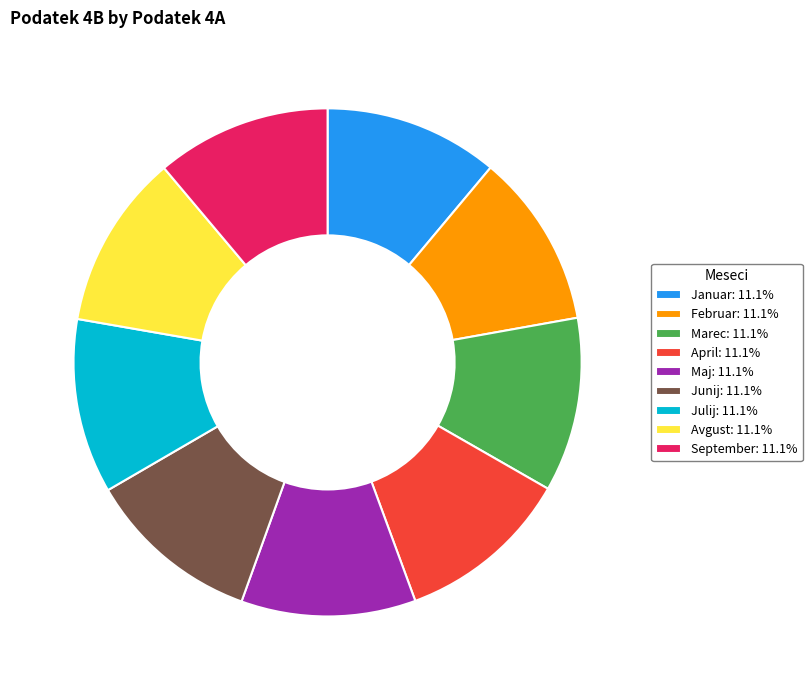

Is there any slice that represents more than half of the pie?

No